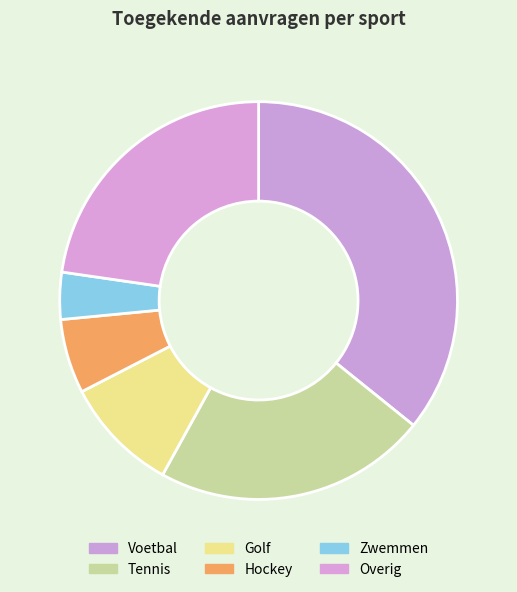

To the nearest percent, what is the average slice percentage?

17%